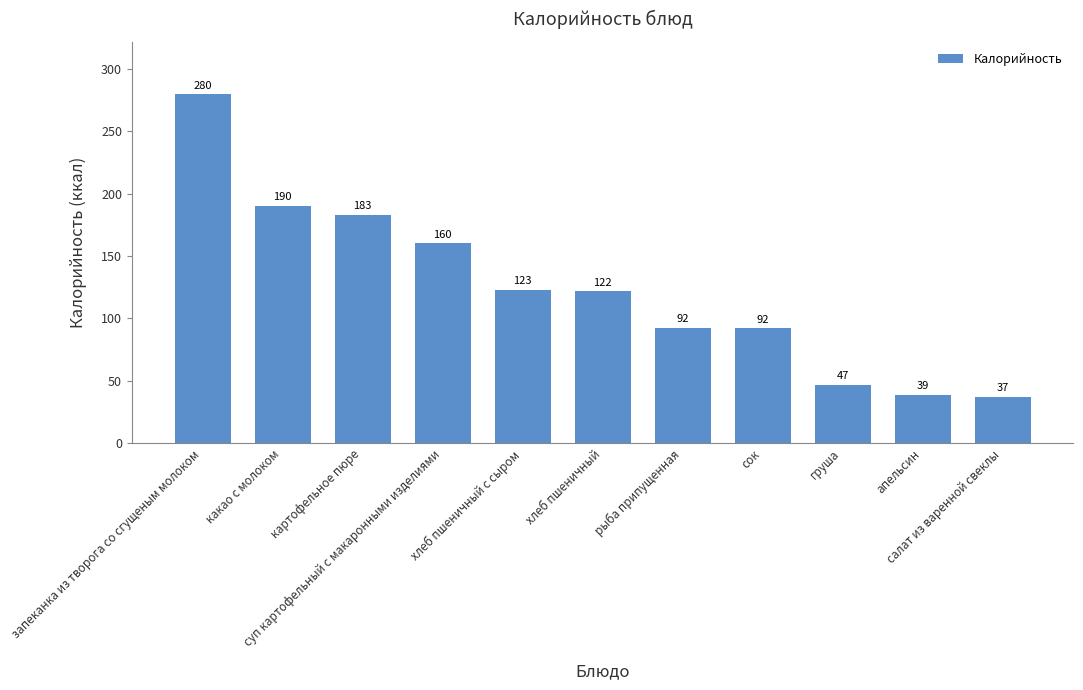

Which has a higher value, рыба припущенная or груша?

рыба припущенная